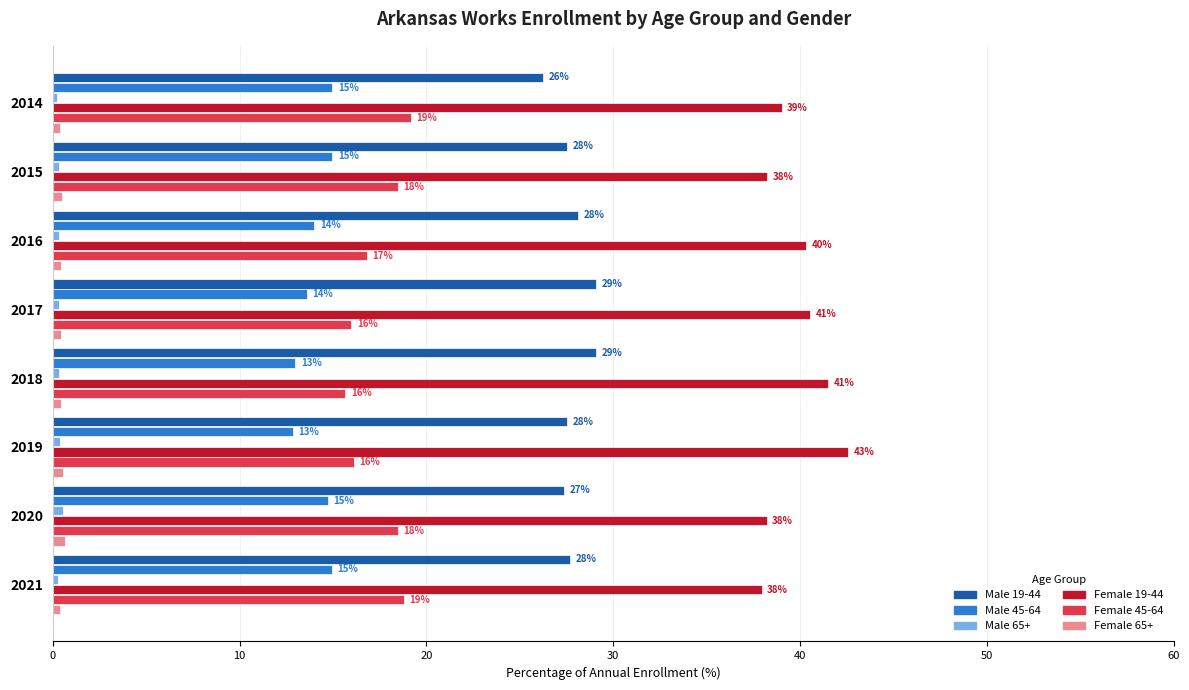

Which series has the largest total across all categories?

Female 19-44